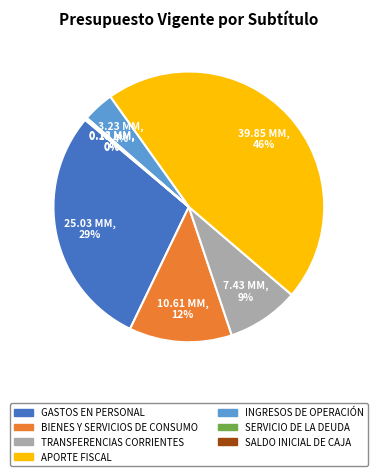

What percentage is the APORTE FISCAL slice, to the nearest percent?

46%